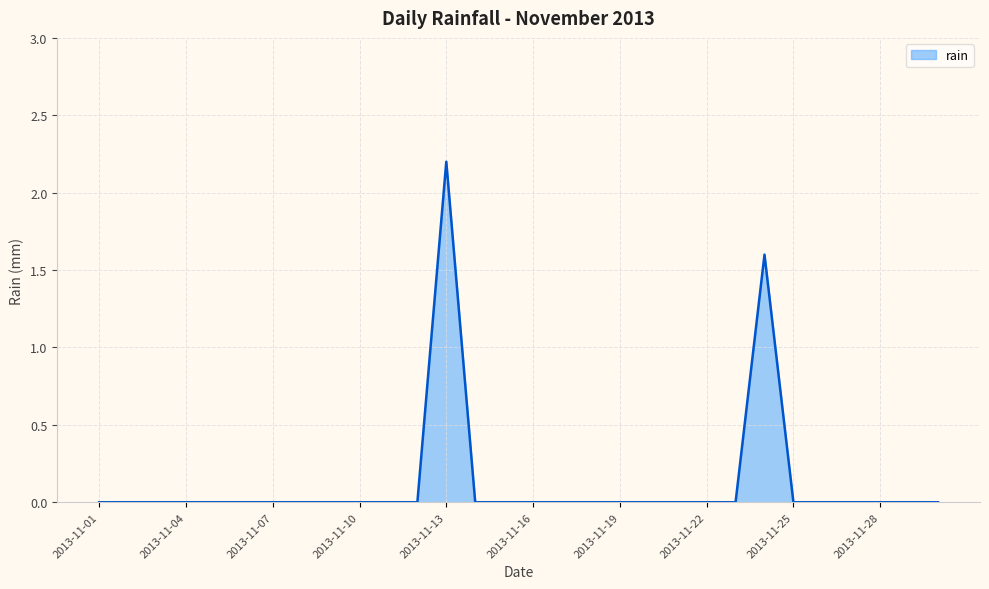

What is the maximum value shown in the chart?

2.2